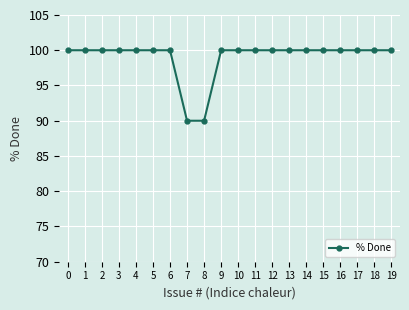

What is the difference between the second highest and minimum values?

10